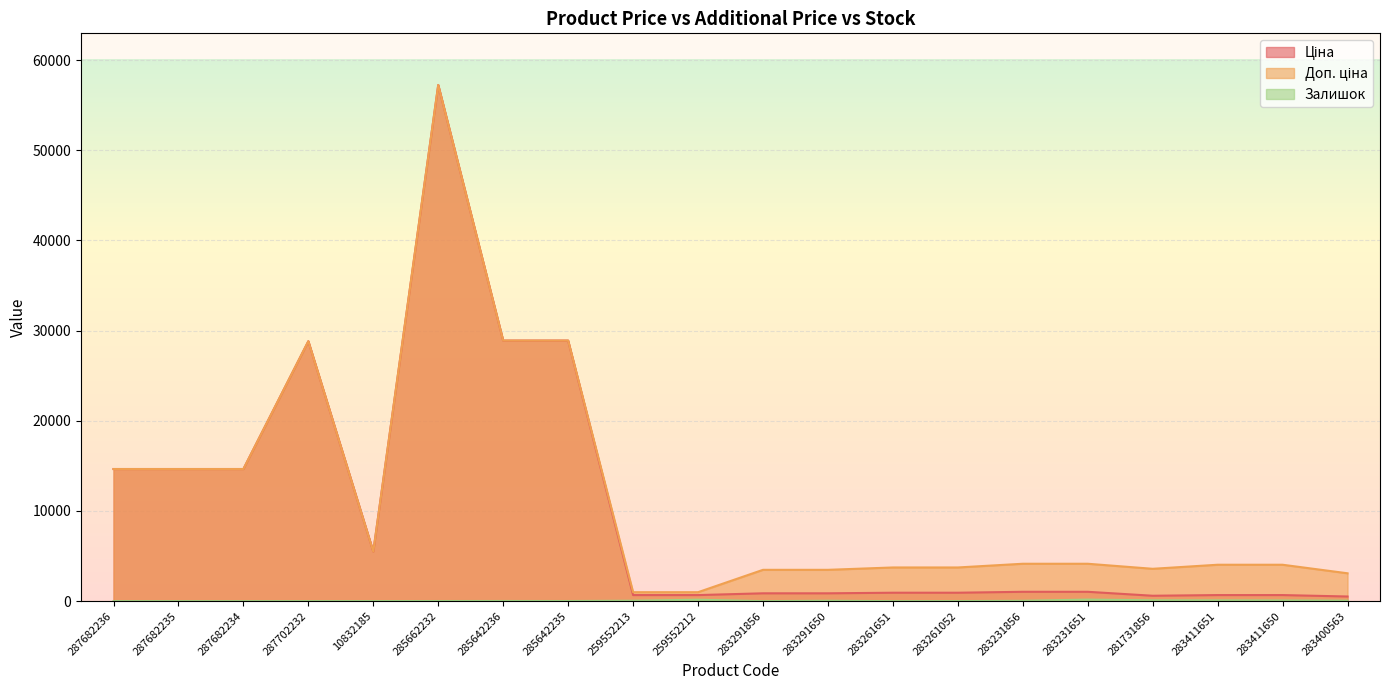

Reading right to left, extract all data points from this chart.

Ціна: 514.7	672.7	672.7	597.8	1036.5	1036.5	933.5	933.5	868.0	868.0	672.1	672.1	28890.3	28890.3	57235.5	5497.3	28821.8	14649.6	14649.6	14649.6
Доп. ціна: 3088.4	4036.0	4036.0	3586.7	4145.9	4145.9	3734.2	3734.2	3472.1	3472.1	992.7	992.7	28890.3	28890.3	57235.5	5497.3	28821.8	14649.6	14649.6	14649.6
Залишок: 53.0	75.0	87.0	94.0	172.0	38.0	6.0	1.0	43.0	1.0	157.0	46.0	14.0	17.0	13.0	8.0	1.0	0.0	0.0	0.0